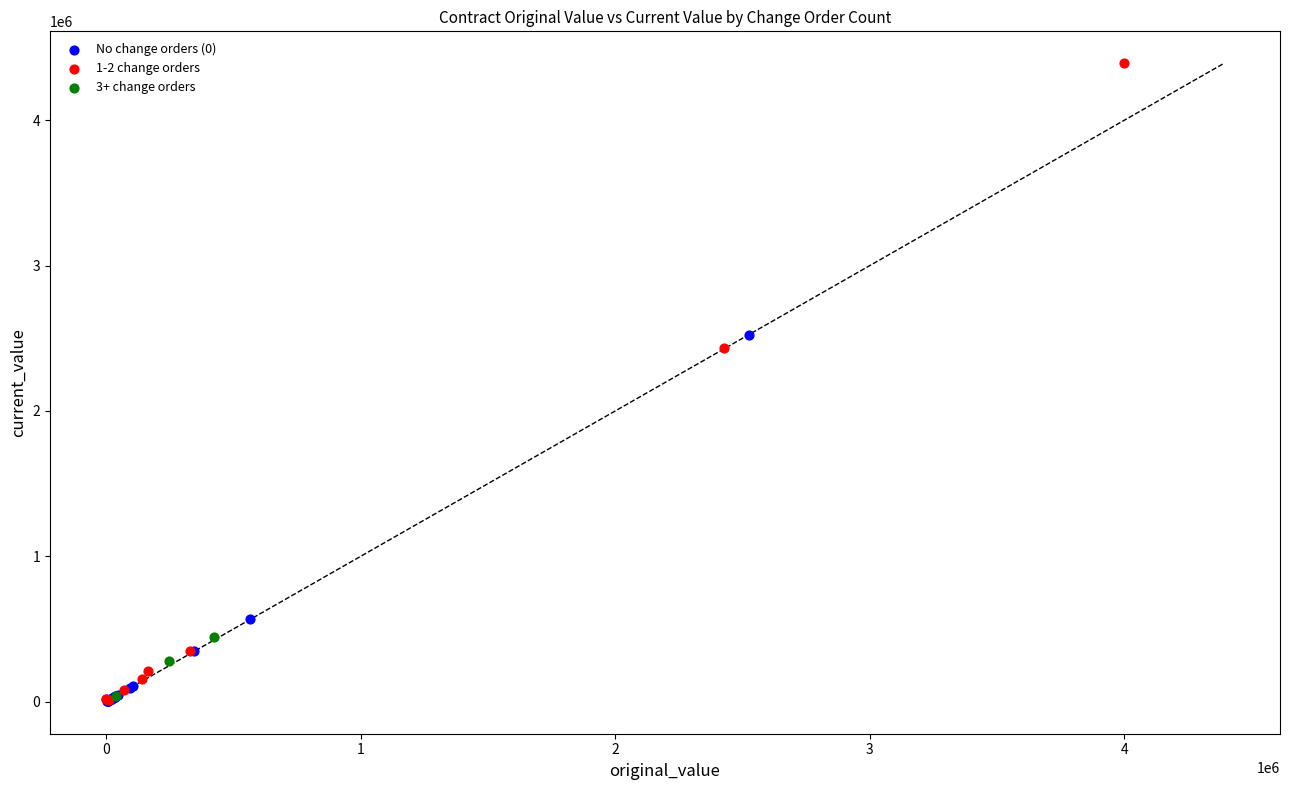

Which series has the largest Y range (max minus min)?

1-2 change orders